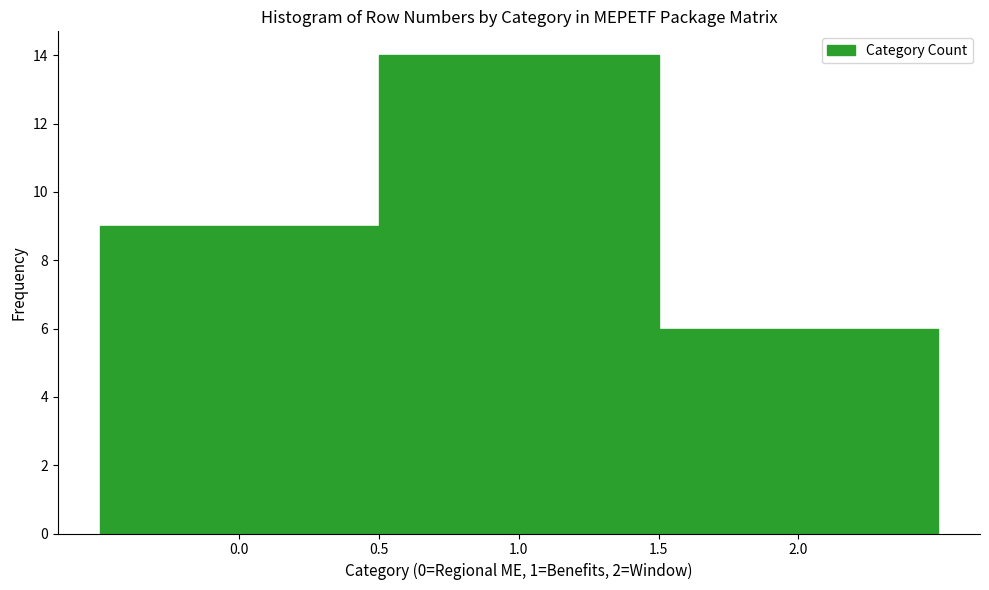

How tall is the bar that spans -0.5 to 0.5 on the x-axis? The values are not printed on the chart, so give them approximately, as read against the axis.

9